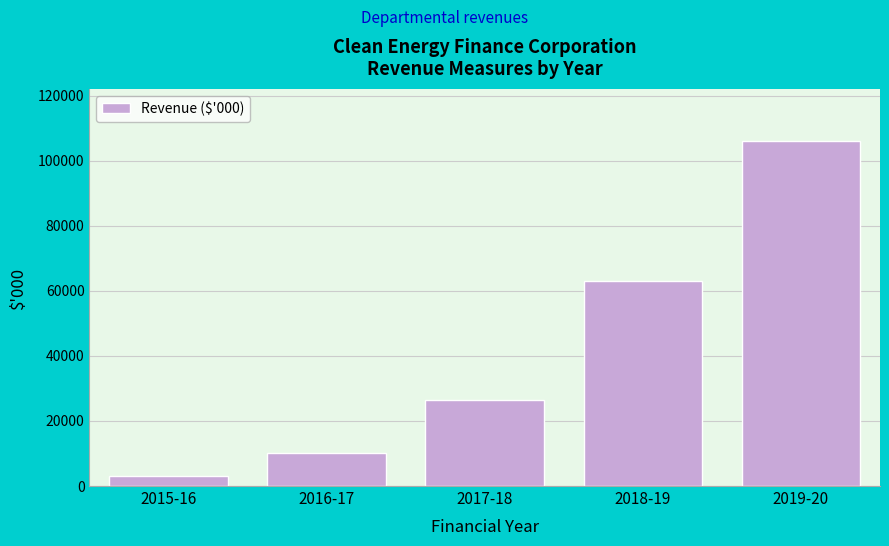

Reading right to left, list all the values displayed in this chart.

106148	62970	26343	10124	2978